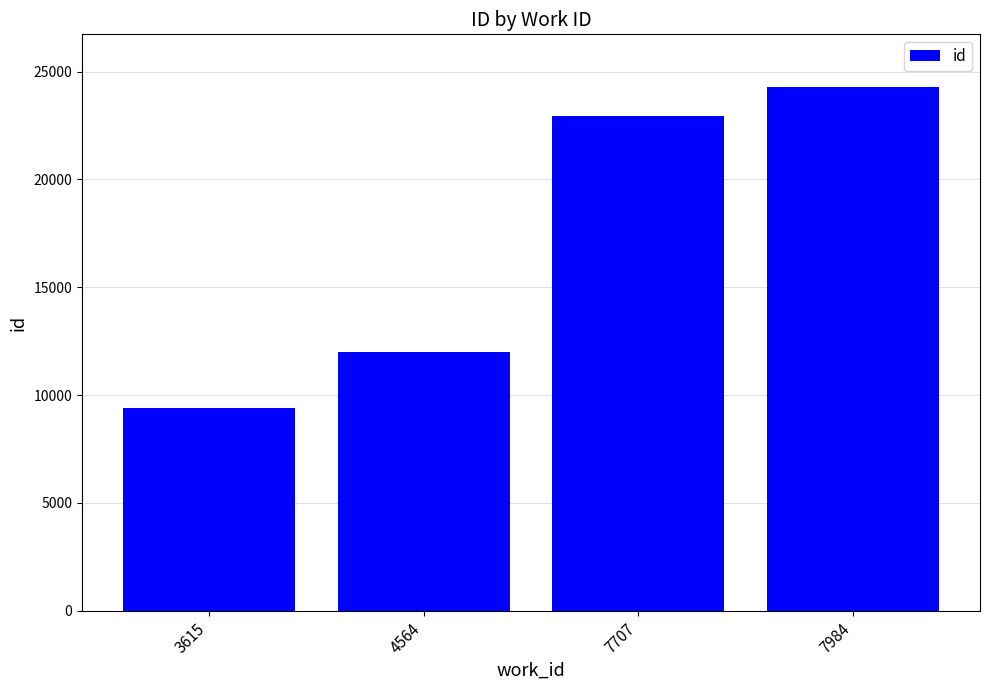

What is the value of the 2nd bar from the left?

11987